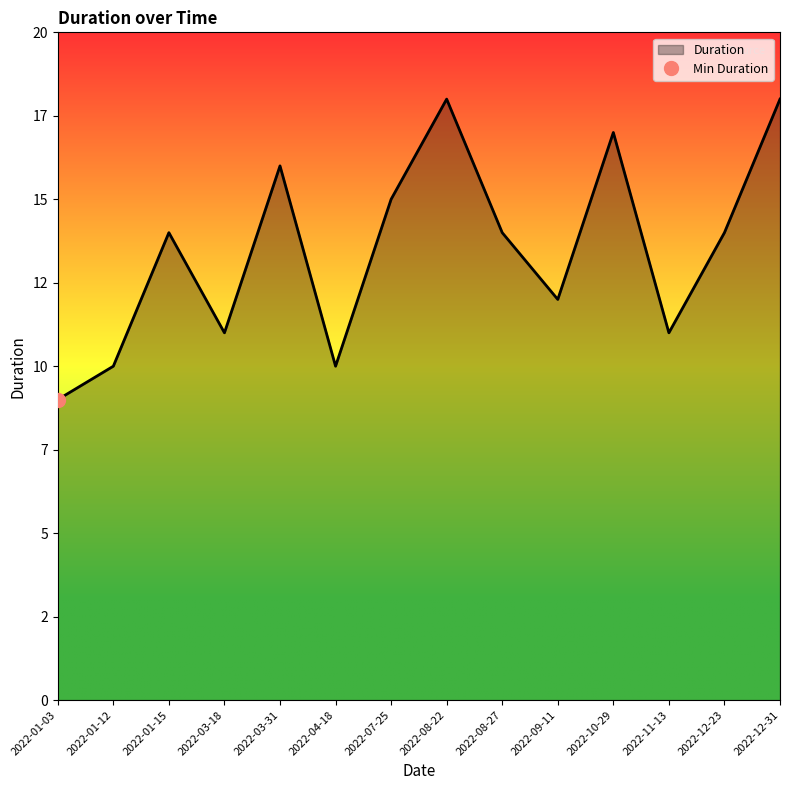

True or false: the data shows 19 at 2022-12-23.

False